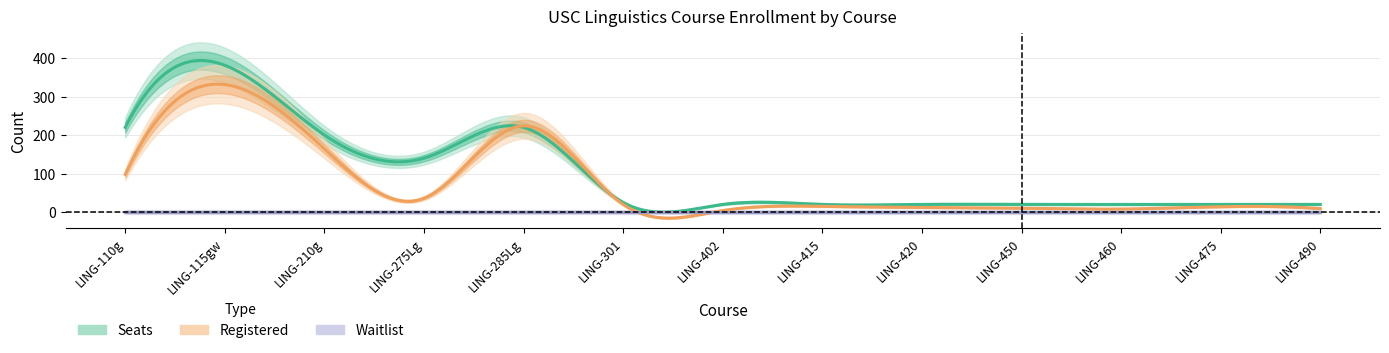

The Registered series shows 317 at 4. True or false?

False